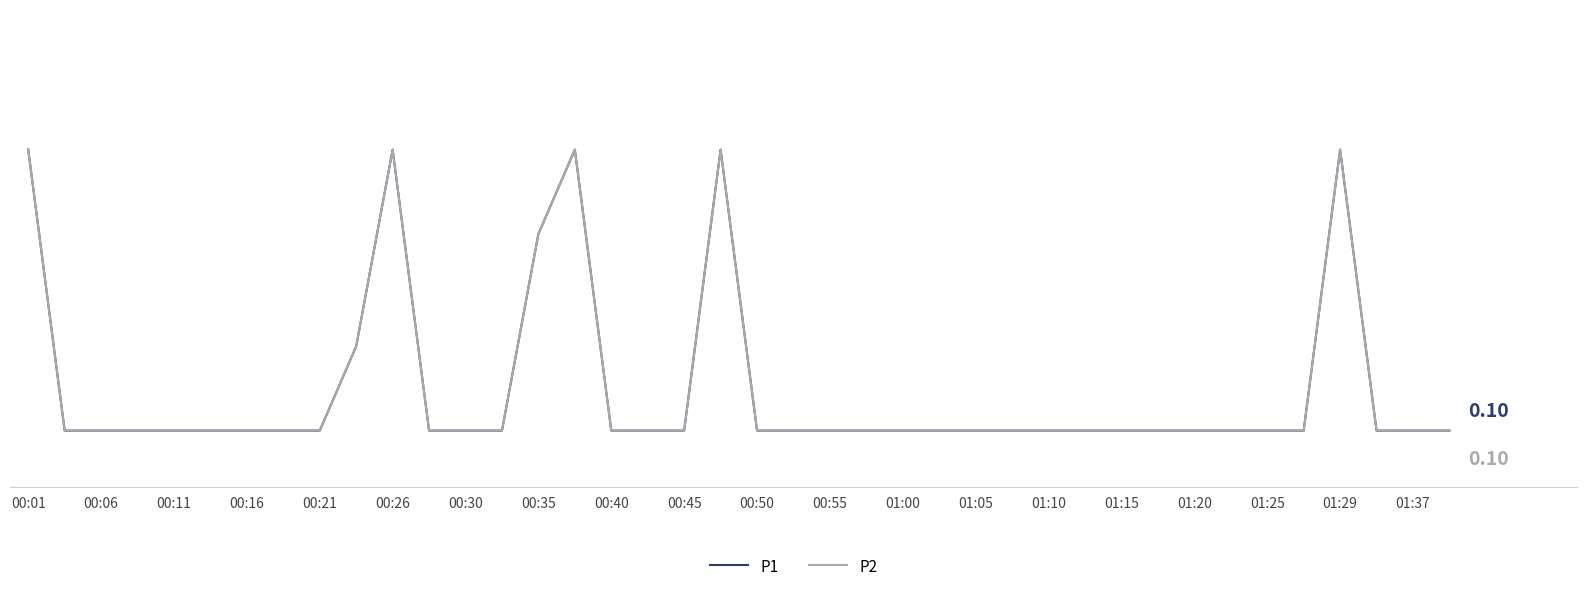

Is this an area chart (filled region under the line)?

No